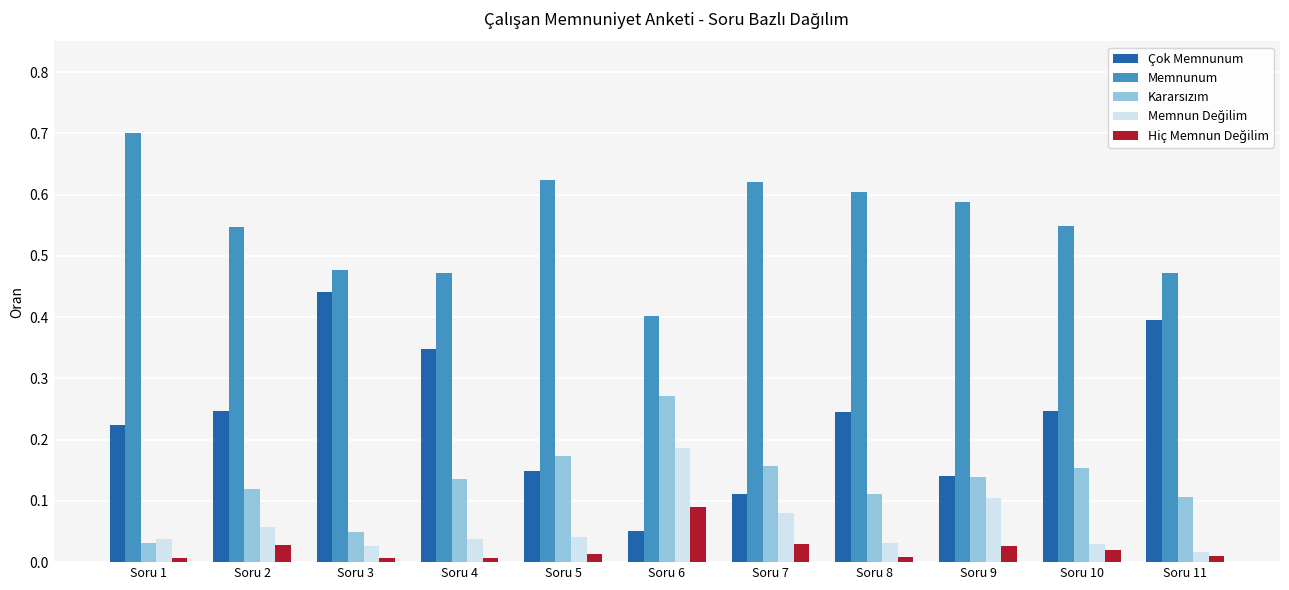

Which category has the lowest value in the Memnunum series?

Soru 6